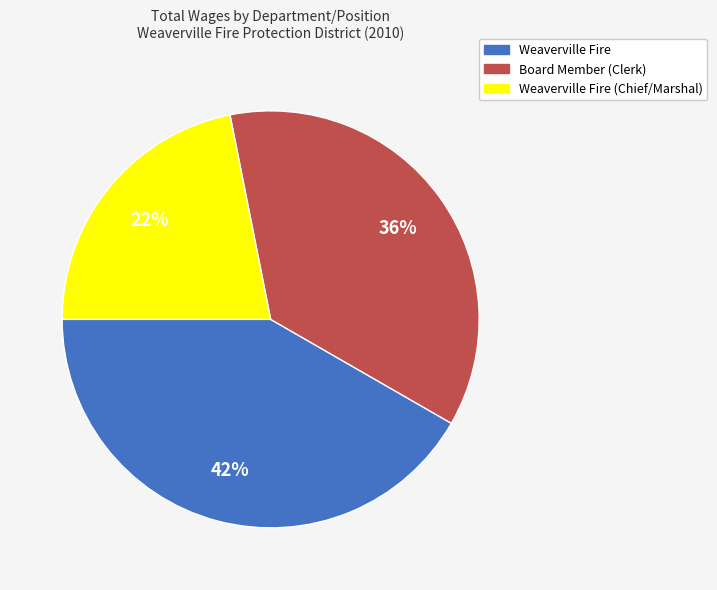

Count the number of slices in the pie.

3